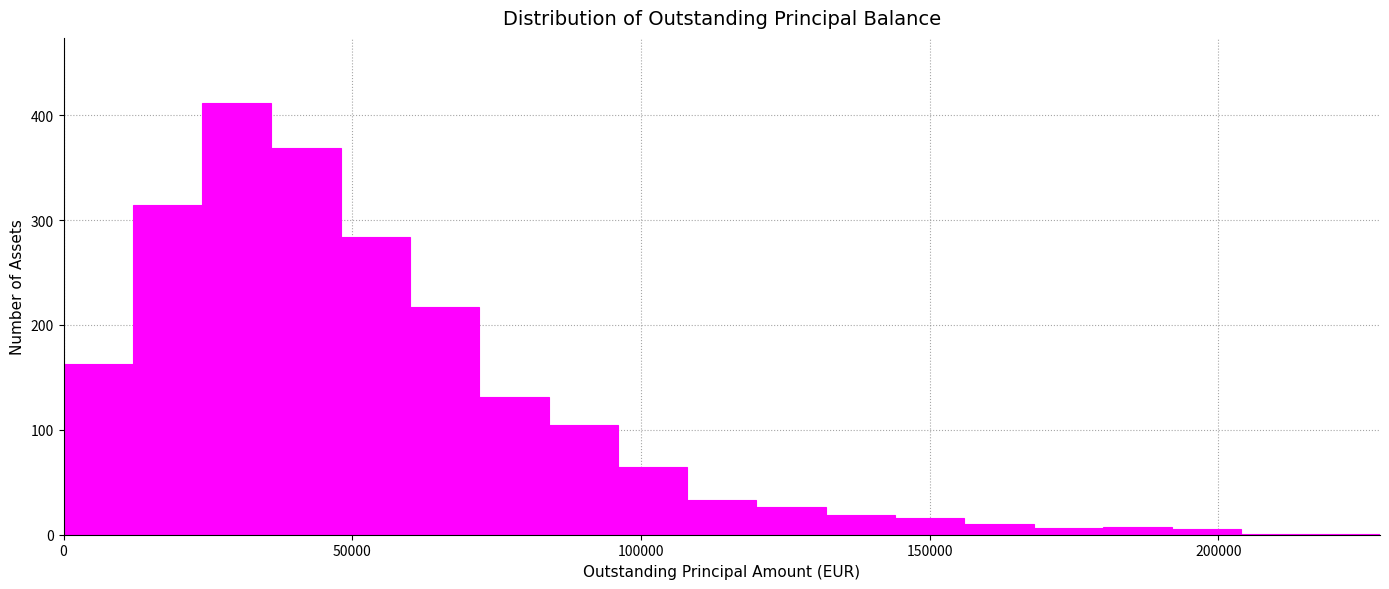

Read against the x-axis, roughly where is the centre of the tallest bar?

30000